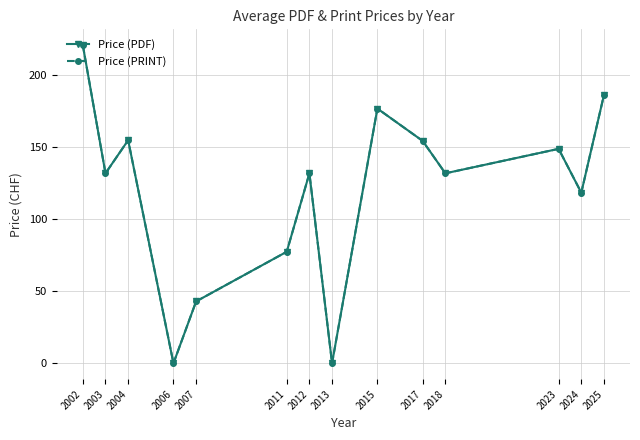

True or false: Price (PRINT) has a value of 210.3 at 2018.

False